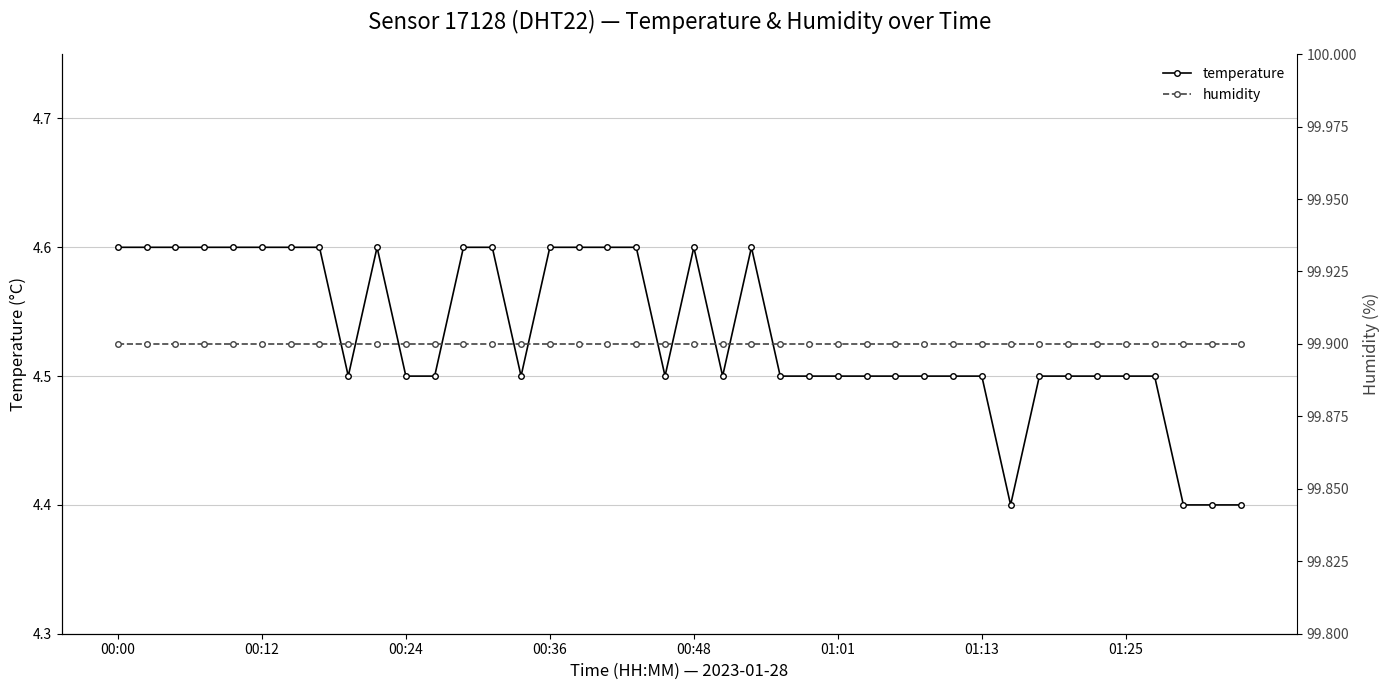

What is the maximum value for temperature?

4.6